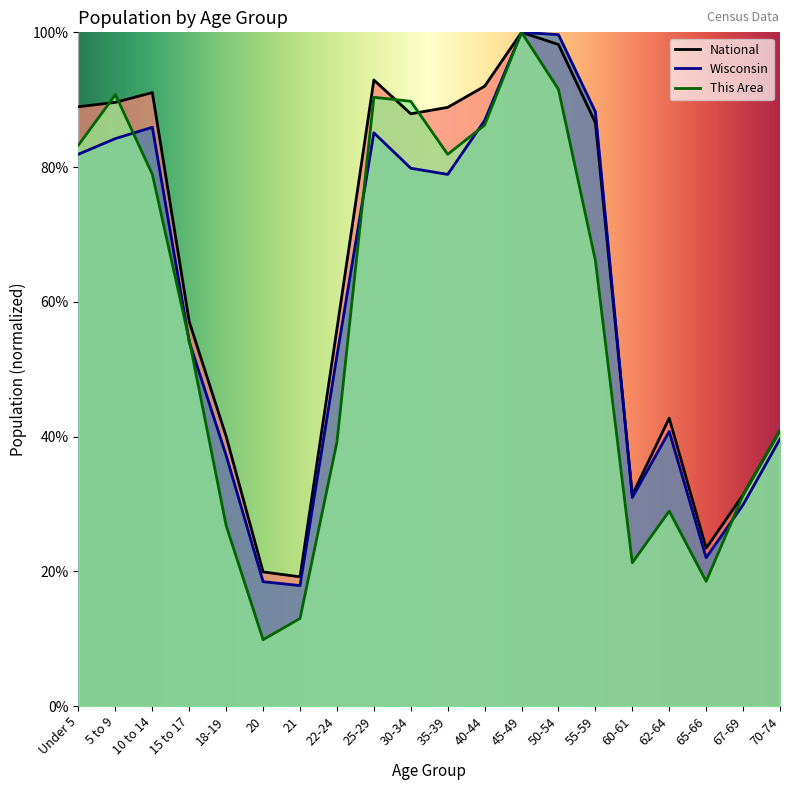

What is the label of the 8th point from the right?

45-49